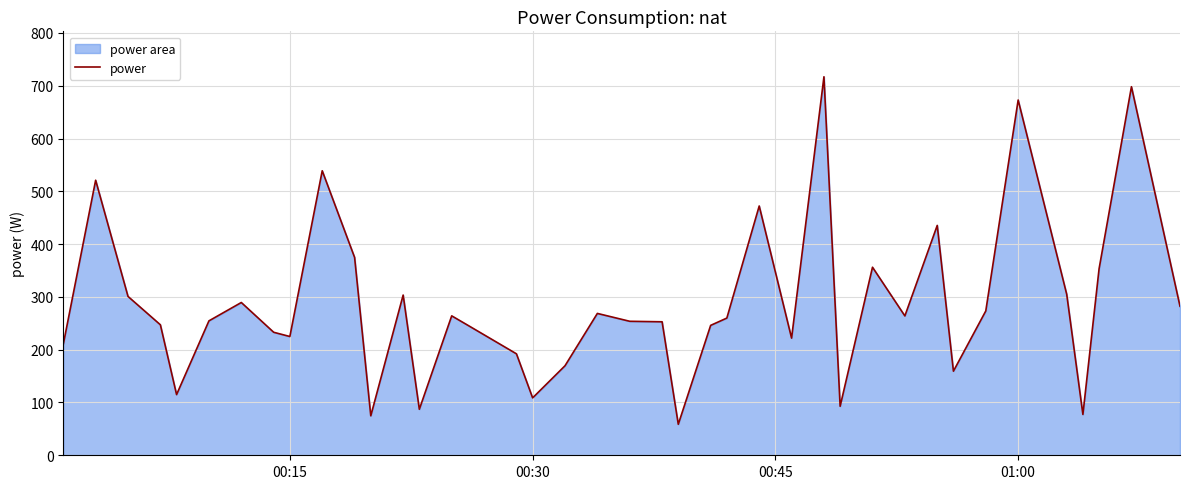

The value at 00:15 is 69.6. True or false?

False